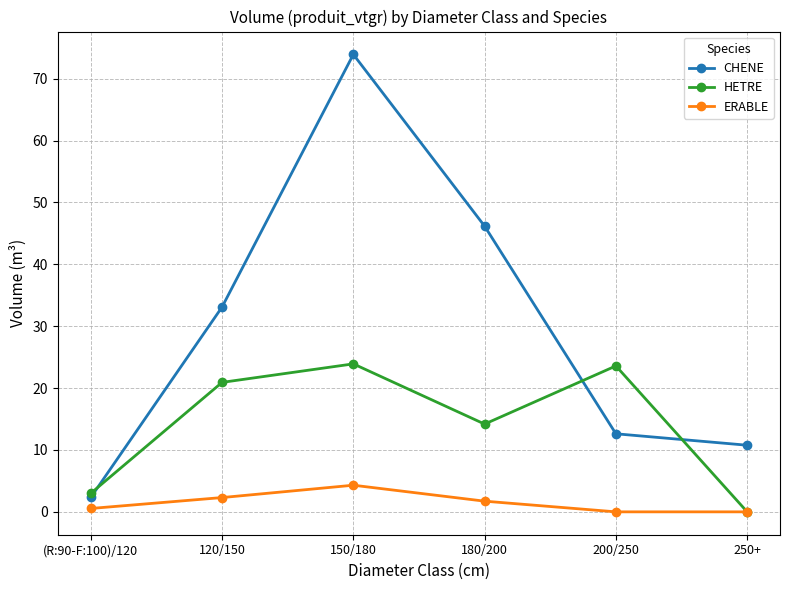

Which series changed the most between 200/250 and 250+?

HETRE